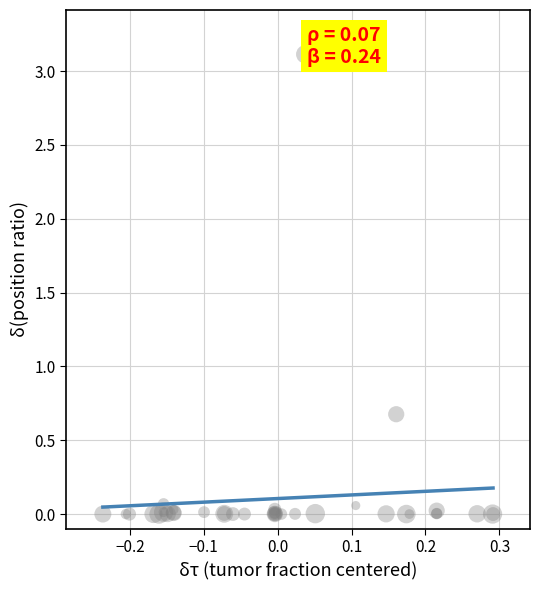

What Y value in the scatter plot is closest to 1?

0.7